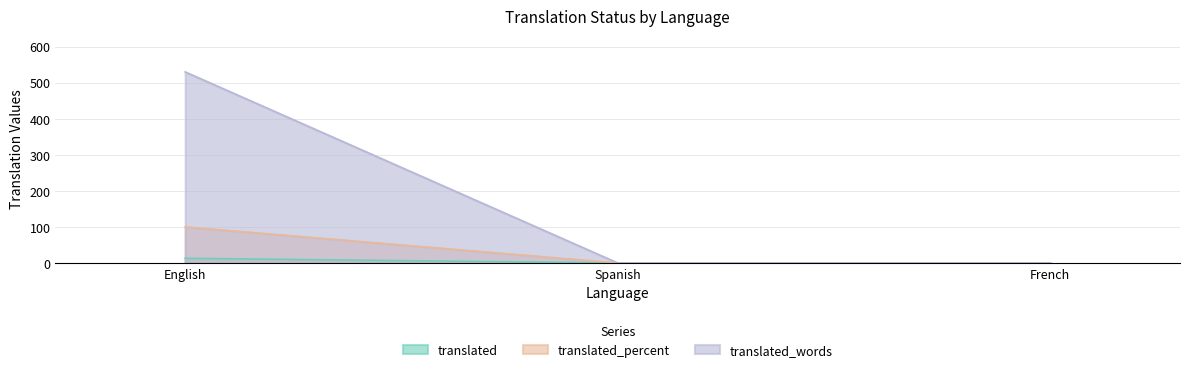

Is the value of translated_words at Spanish greater than the value of translated_percent at English?

No